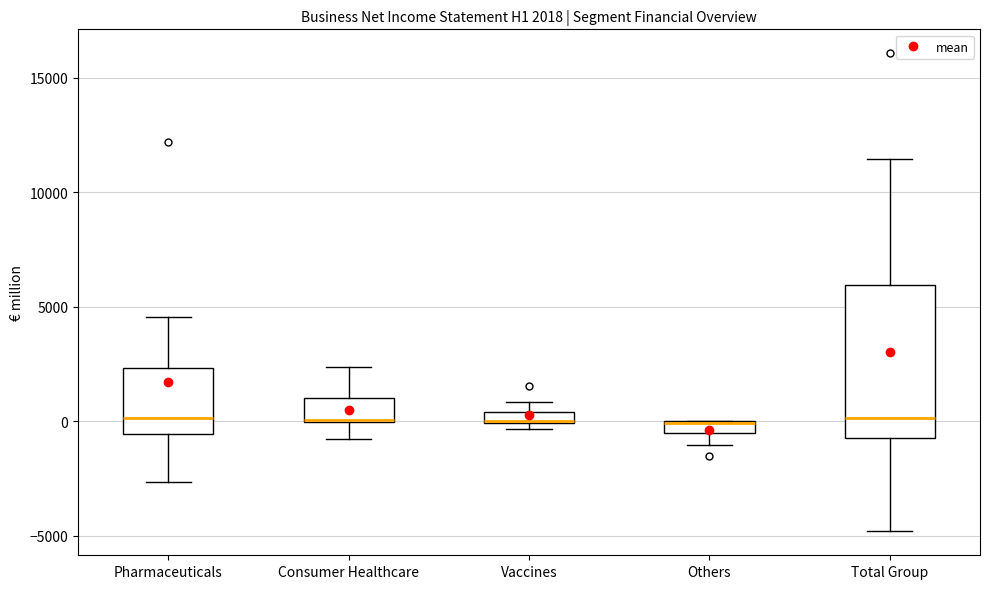

Which box is the tallest, from its lower edge to its upper edge?

Total Group